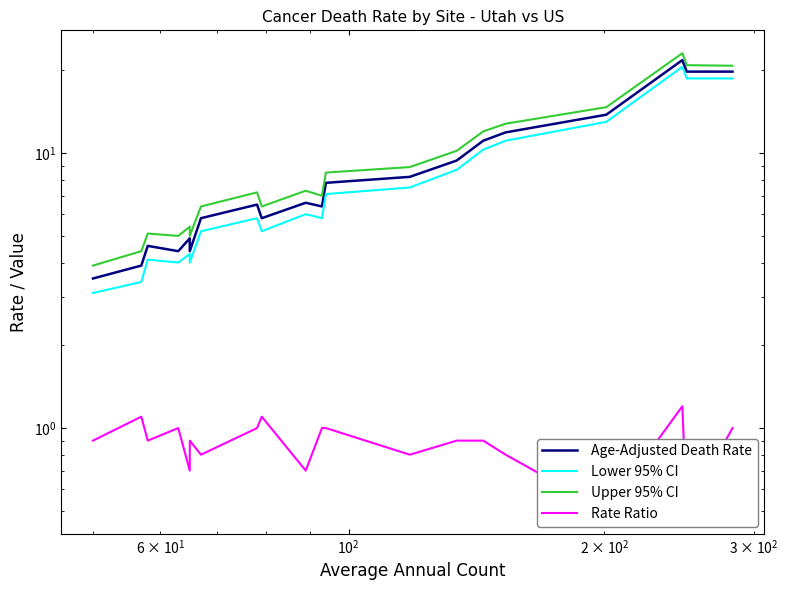

True or false: Lower 95% CI and Age-Adjusted Death Rate cross at least once.

False